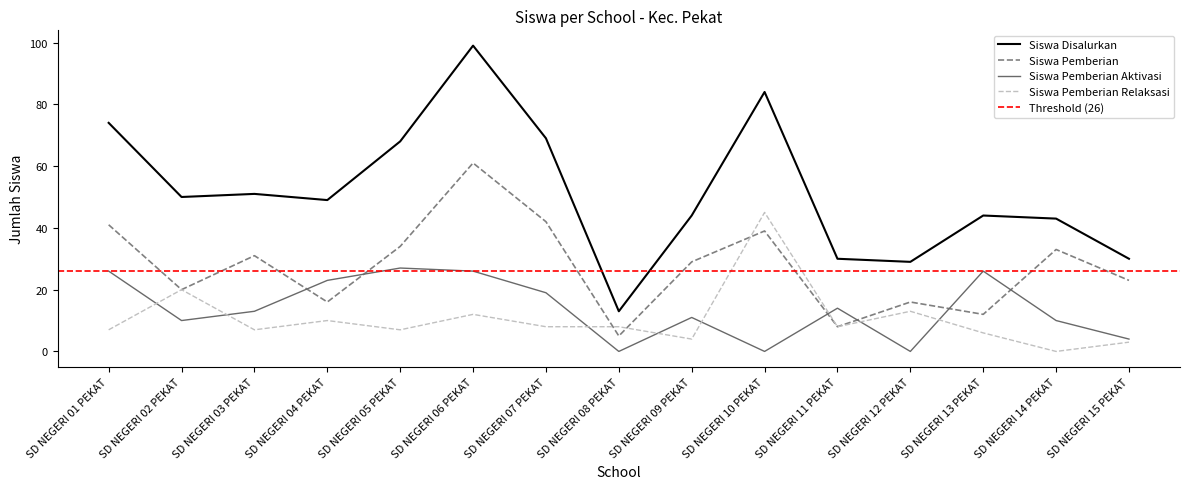

At which category does the chart reach its minimum across all series?

SD NEGERI 08 PEKAT